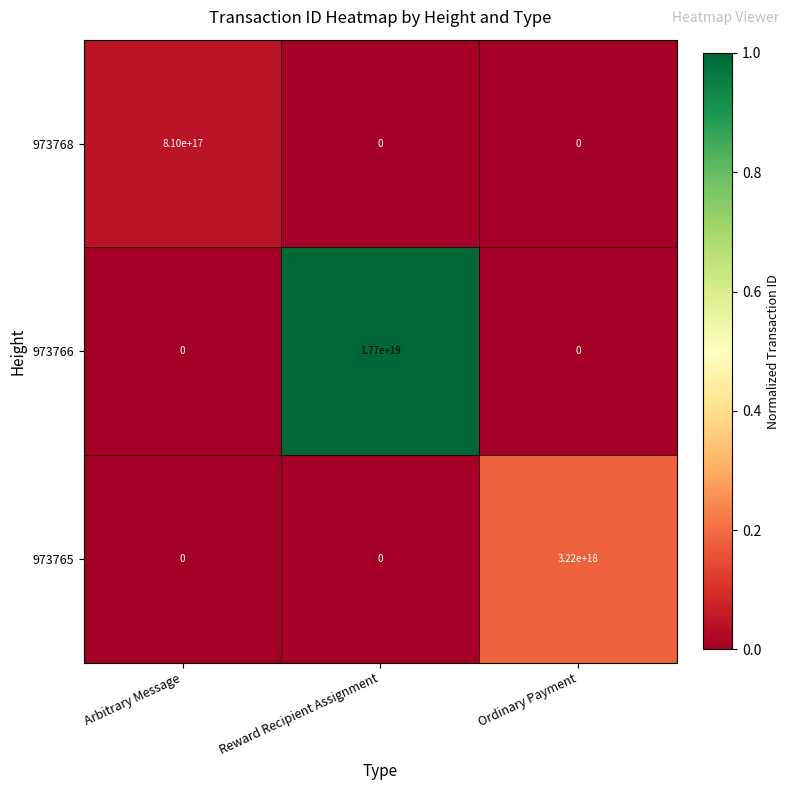

How many categories are shown in the chart?

3